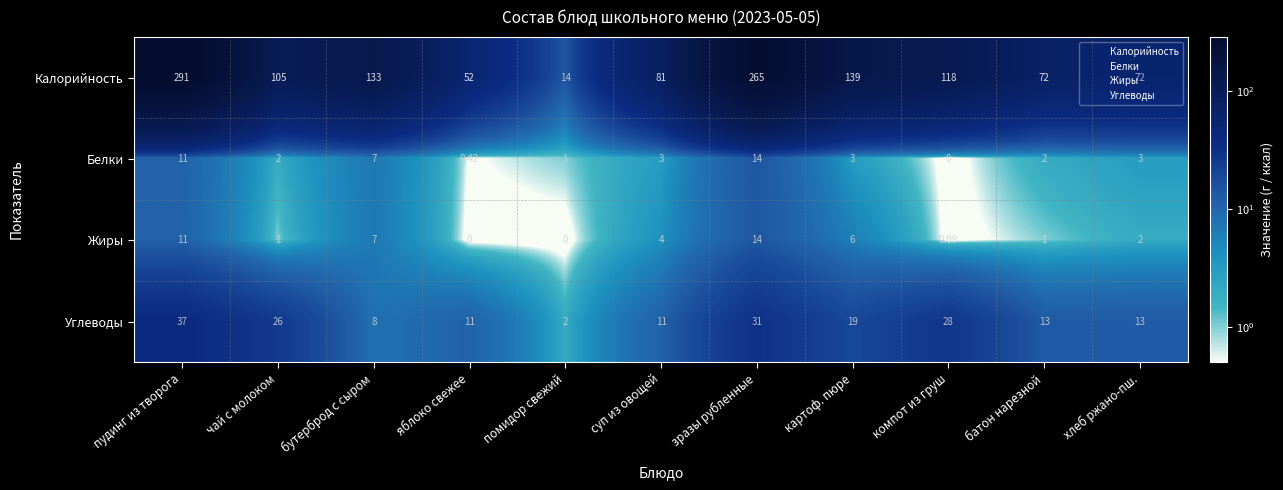

At which label does Белки first exceed 3?

пудинг из творога